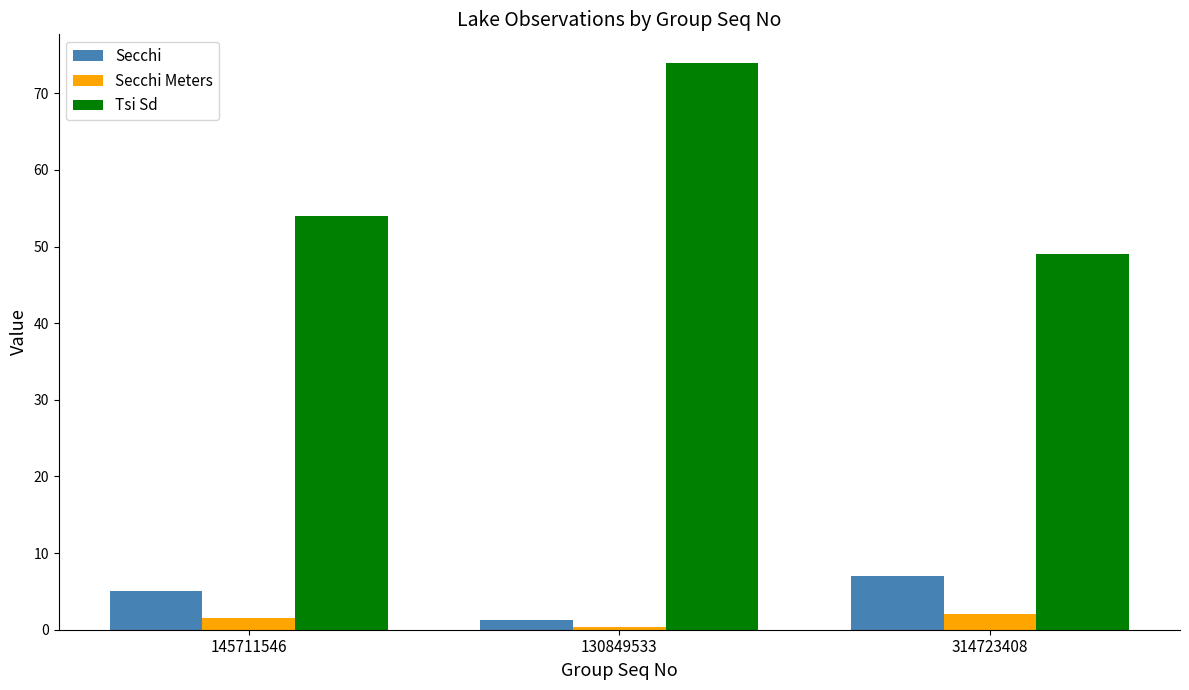

At 145711546, list the series in order from largest to smallest.

Tsi Sd, Secchi, Secchi Meters